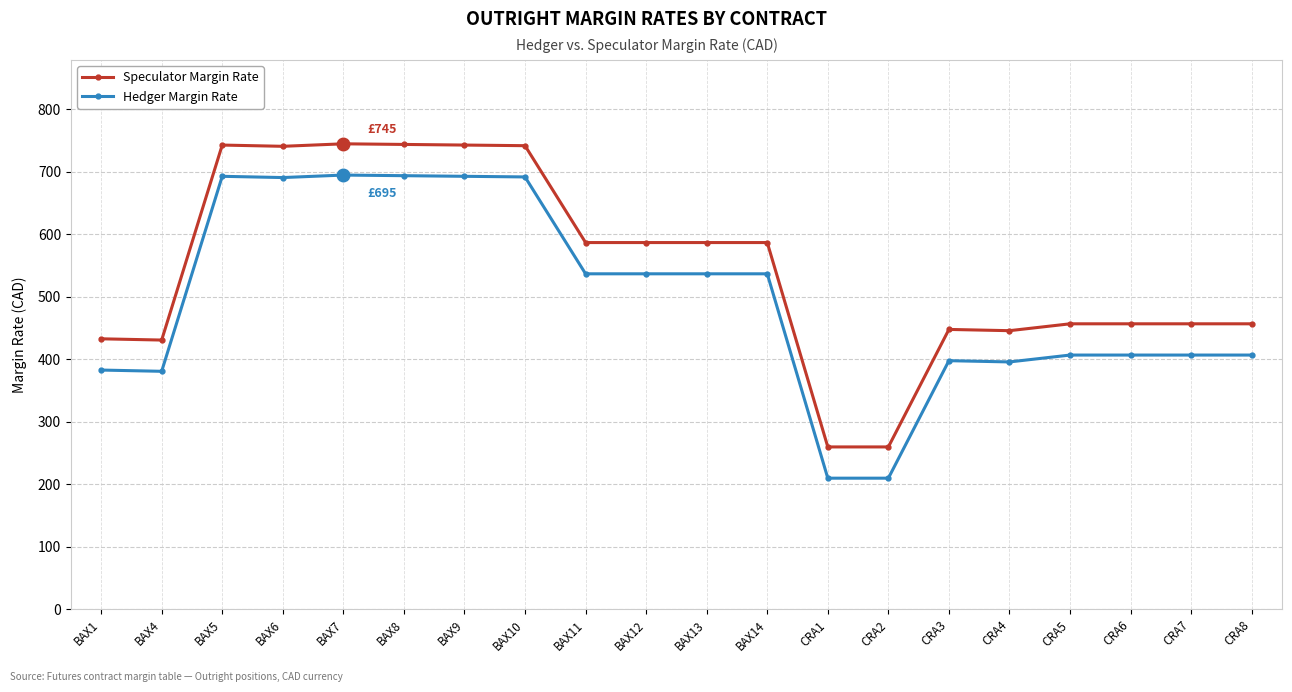

Count the number of categories in the chart.

20